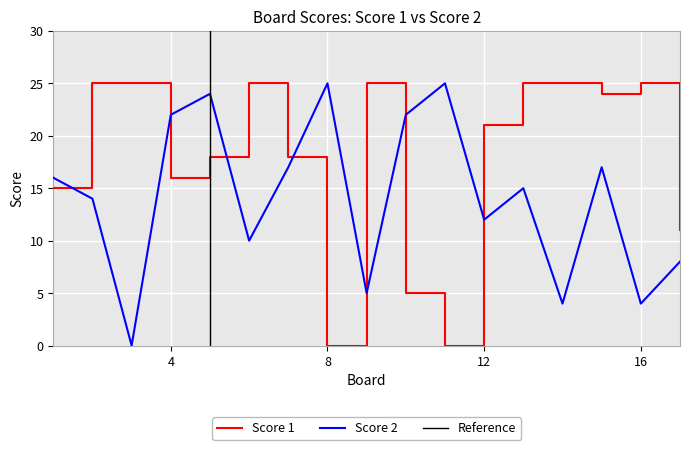

What is the difference between the maximum and minimum values in the Score 2 series?

25